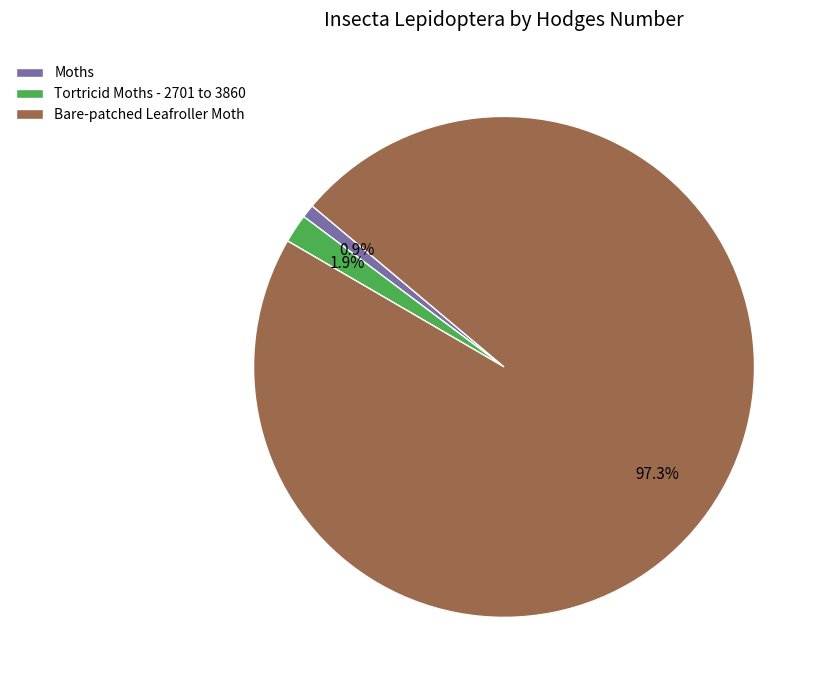

Which has a higher value, Moths or Bare-patched Leafroller Moth?

Bare-patched Leafroller Moth